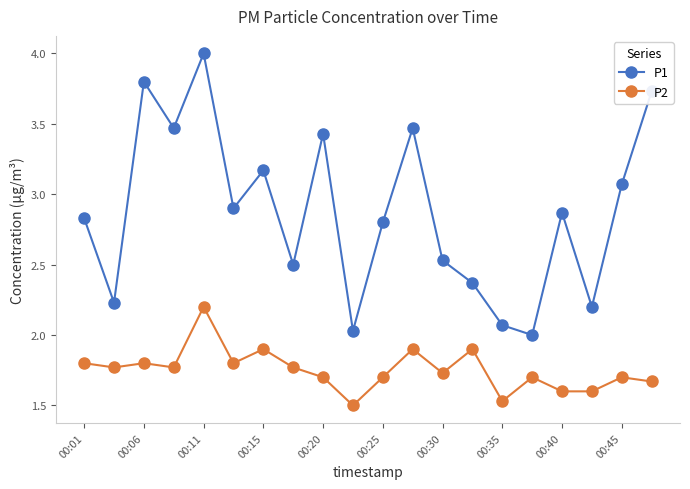

Which series has the widest spread of values?

P1